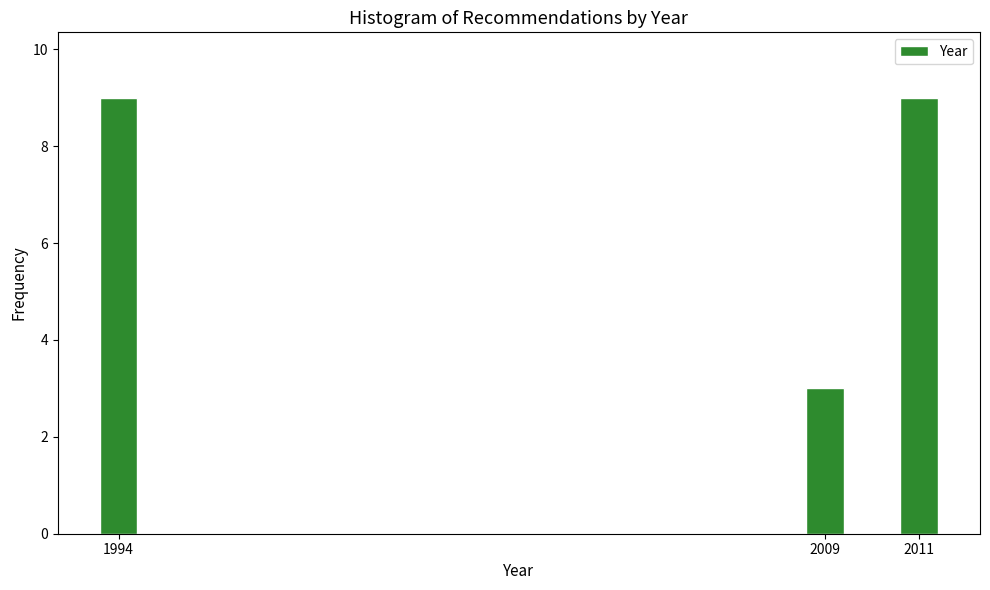

Reading left to right, transcribe all the data shown in this chart.

9	3	9